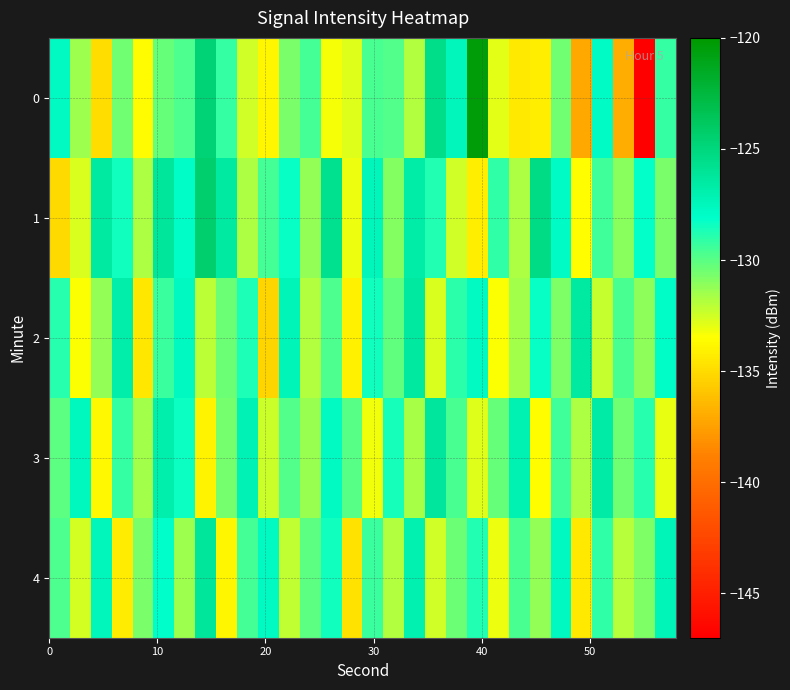

Reading left to right, transcribe all the data shown in this chart.

0: -127.8	-131.5	-134.9	-130.5	-133.6	-130.3	-129.8	-124.7	-129.2	-132.5	-133.8	-130.7	-129.5	-133.3	-132.9	-129.7	-129.8	-131.8	-125.5	-127.4	-120.4	-132.9	-134.4	-134.2	-130.5	-137.1	-127.9	-136.9	-147.1	-129.2
1: -135.1	-132.8	-126.5	-128.5	-131.8	-126.1	-128.0	-124.4	-126.5	-131.8	-129.5	-128.3	-131.2	-125.8	-133.1	-127.4	-130.9	-126.7	-128.8	-132.5	-134.2	-129.1	-131.8	-125.3	-127.9	-133.6	-129.4	-131.0	-128.2	-130.7
2: -128.9	-133.4	-131.2	-126.8	-134.5	-129.3	-127.6	-132.1	-130.4	-128.7	-135.2	-127.3	-131.9	-129.8	-134.1	-128.5	-130.2	-126.4	-132.7	-129.0	-127.8	-133.5	-131.6	-128.3	-130.8	-126.5	-132.3	-129.7	-131.1	-128.0
3: -130.1	-127.5	-133.8	-129.2	-131.5	-126.9	-128.4	-134.0	-130.6	-127.2	-132.4	-129.9	-131.3	-127.7	-130.0	-133.2	-128.6	-131.7	-126.3	-129.6	-132.8	-130.3	-127.1	-133.6	-129.4	-131.8	-126.6	-130.5	-128.9	-133.0
4: -129.8	-132.6	-127.4	-134.3	-130.7	-128.1	-131.4	-126.2	-133.9	-129.5	-127.8	-132.2	-130.1	-128.5	-134.7	-129.3	-131.9	-127.0	-132.5	-130.4	-128.8	-133.1	-129.7	-131.2	-127.6	-134.4	-129.1	-132.0	-130.8	-127.3